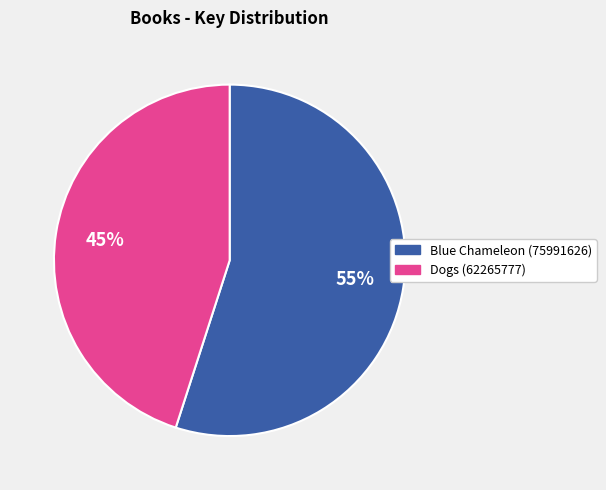

Which category accounts for the majority?

Blue Chameleon (75991626)